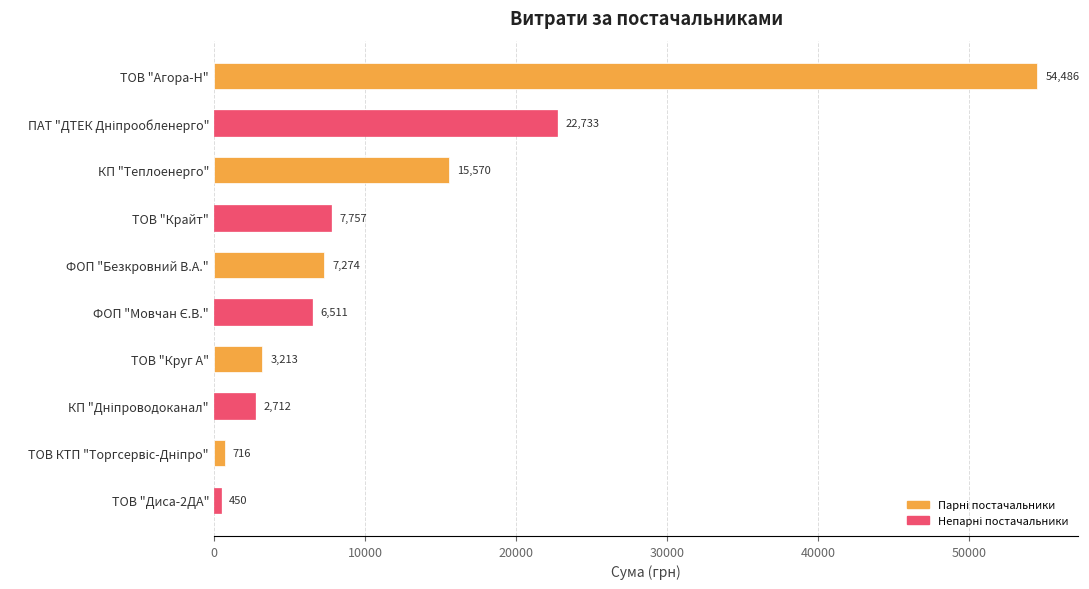

What is the difference between the values at ТОВ "Диса-2ДА" and ТОВ "Круг А"?

2763.0